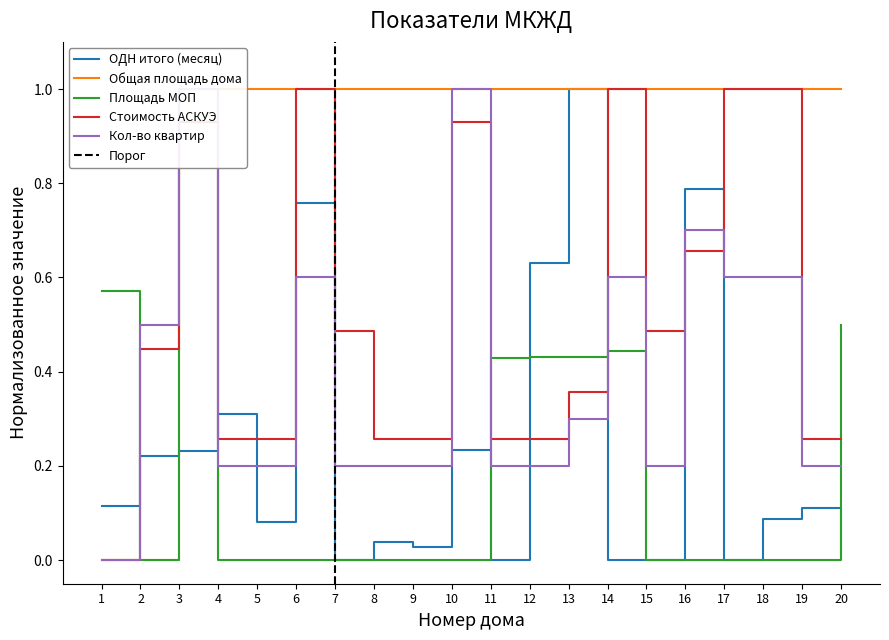

True or false: Общая площадь дома has more than 1 interior local peaks.

False